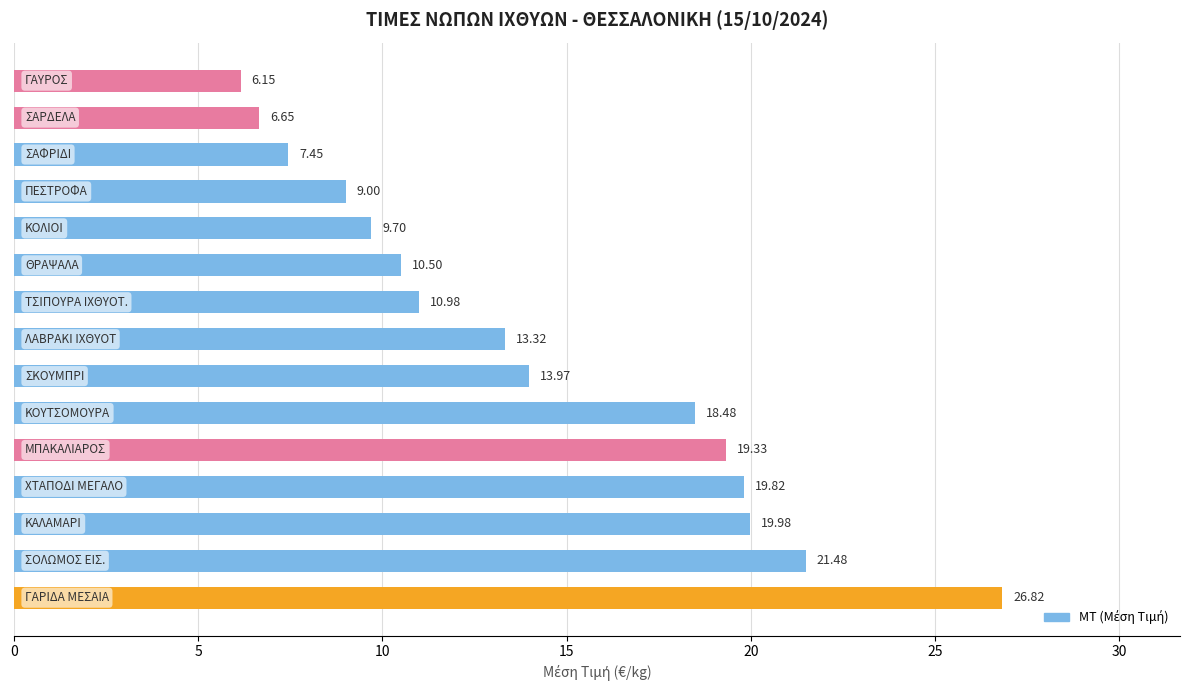

What is the difference between the second highest and minimum values?

15.3